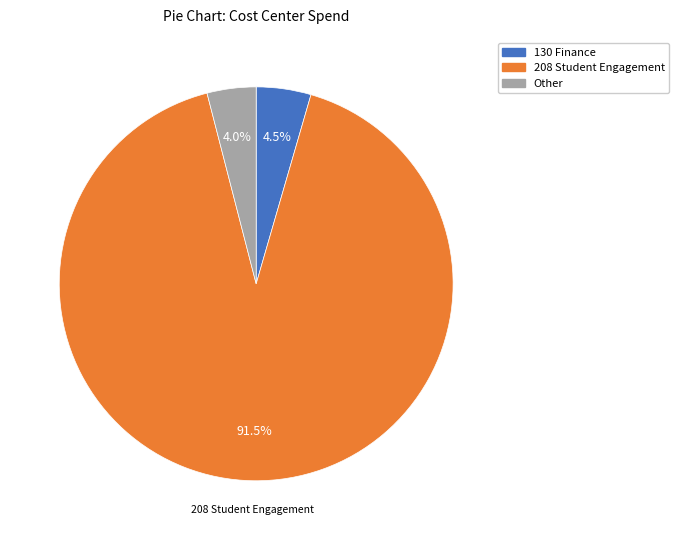

How much of the chart is everything except 130 Finance?

95.5%